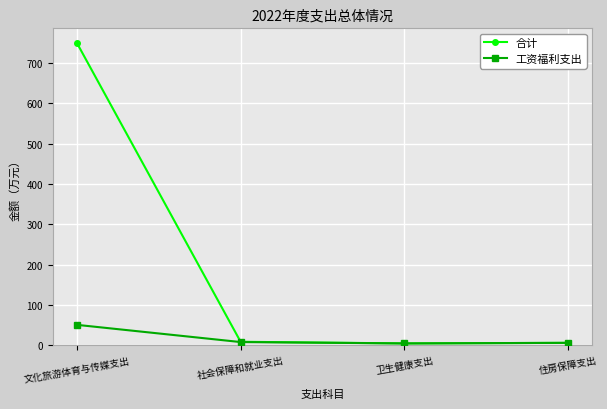

What is the total value across all series at 社会保障和就业支出?

16.4